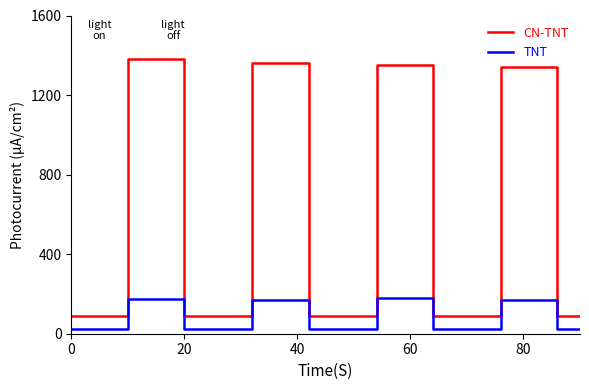

What is the difference between the maximum and minimum values in the CN-TNT series?

1290